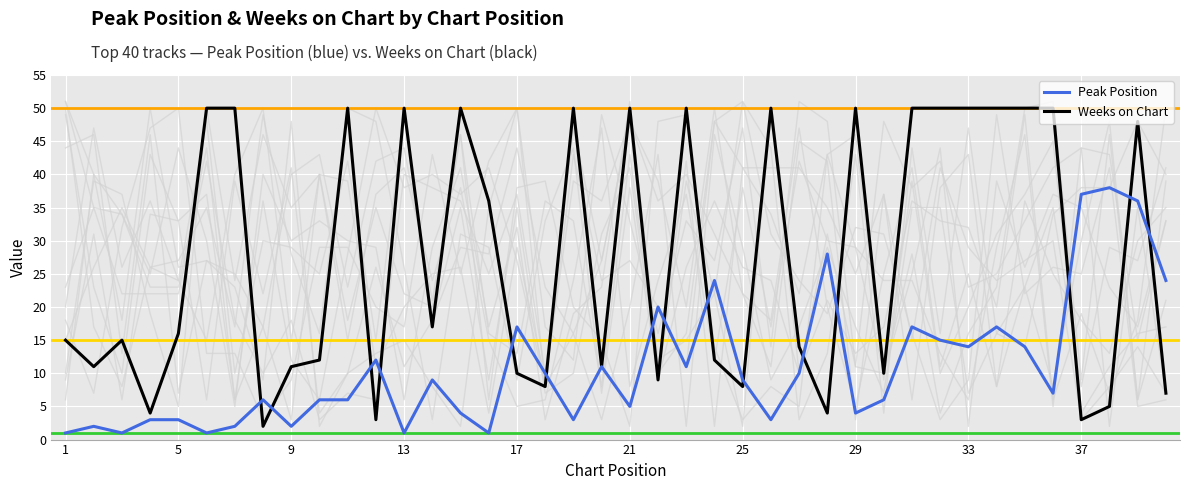

Does the chart display data point markers on the line(s)?

No